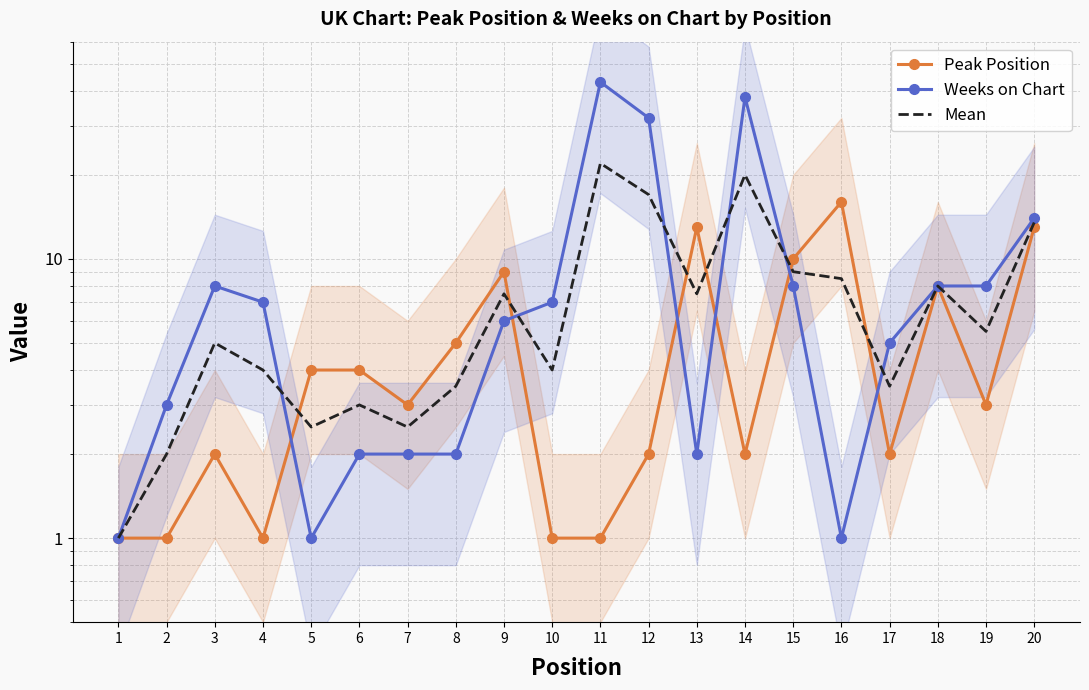

How many times do Mean and Peak Position cross each other?

6